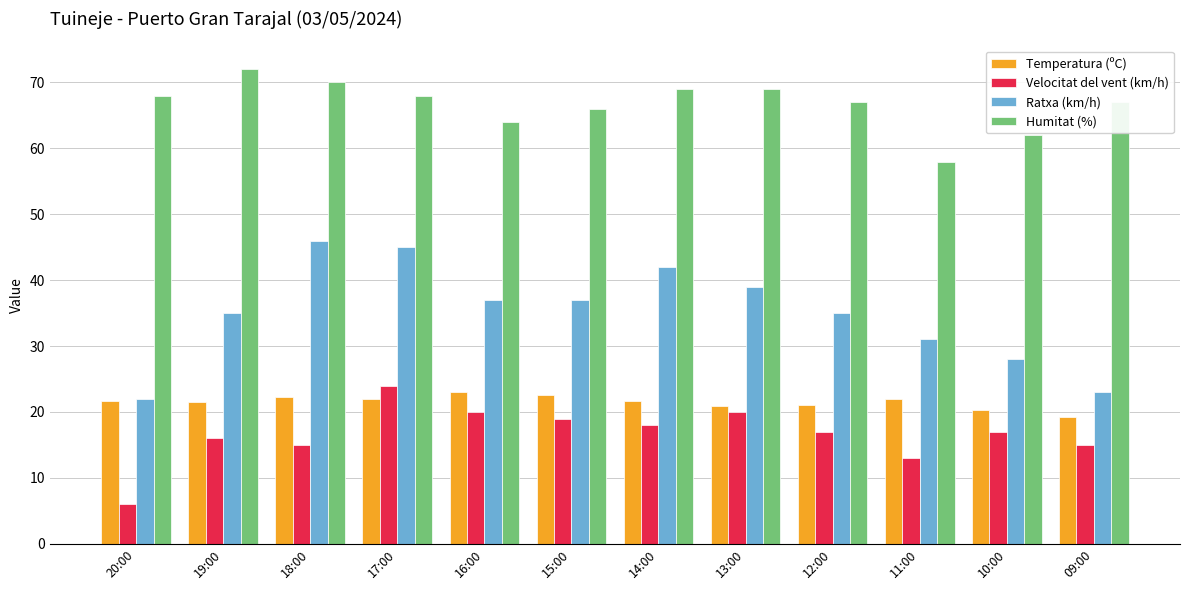

How many bars are there in total?

48